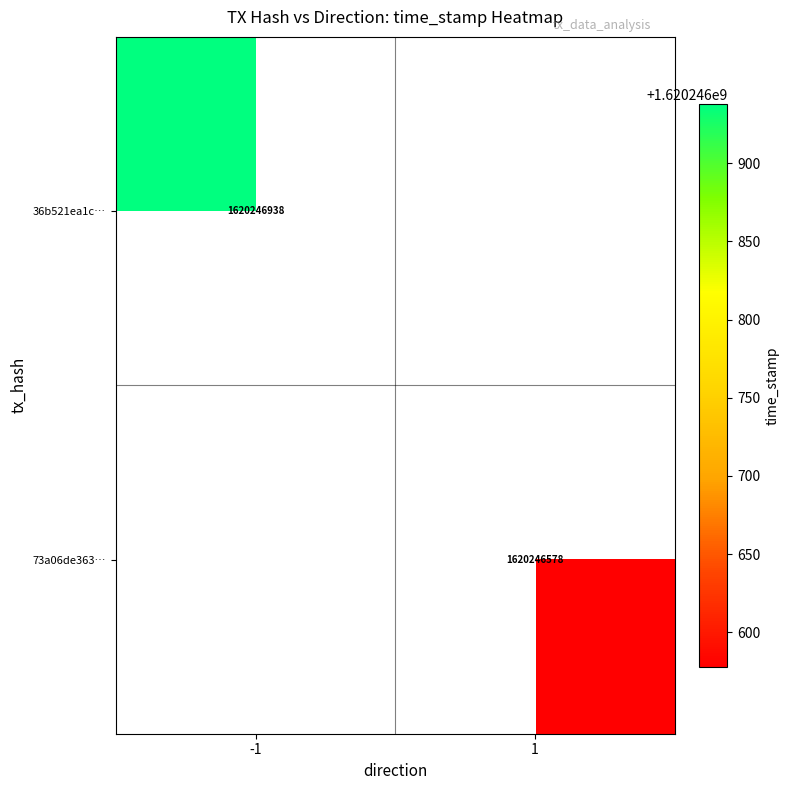

True or false: 73a06de363bc52bfa30fd8ff1bf40183365342b has a value of 1620246578 at 1.

True